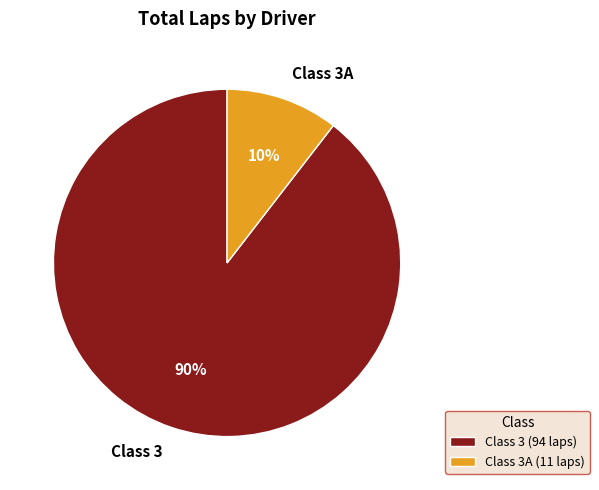

Is it true that Class 3A (11 laps) is 10% of the pie?

True